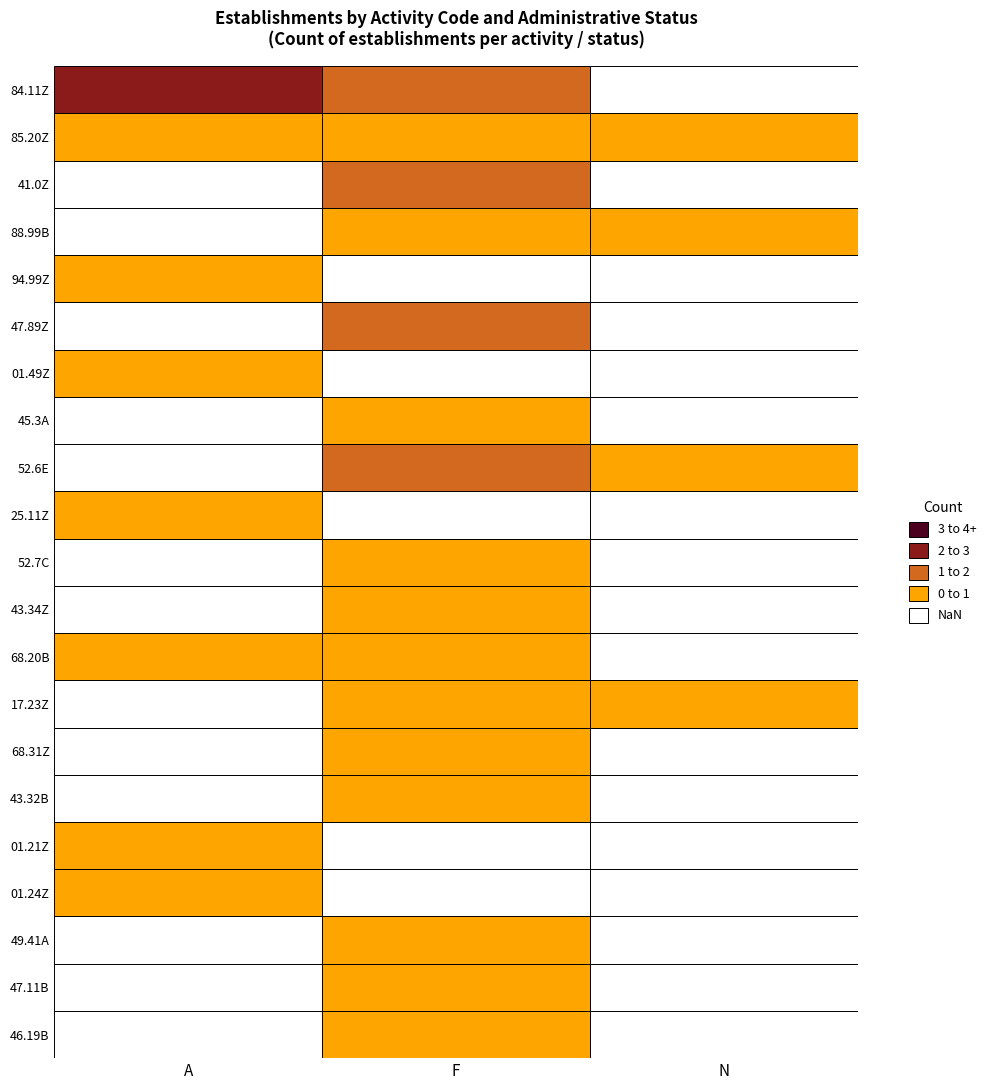

Which series has the widest spread of values?

84.11Z